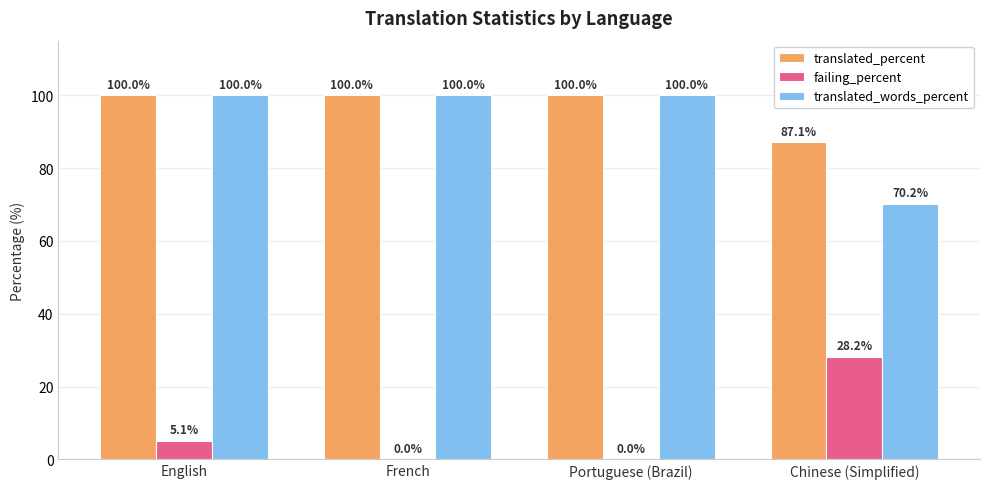

Is it true that translated_percent equals 44.4 at English?

False